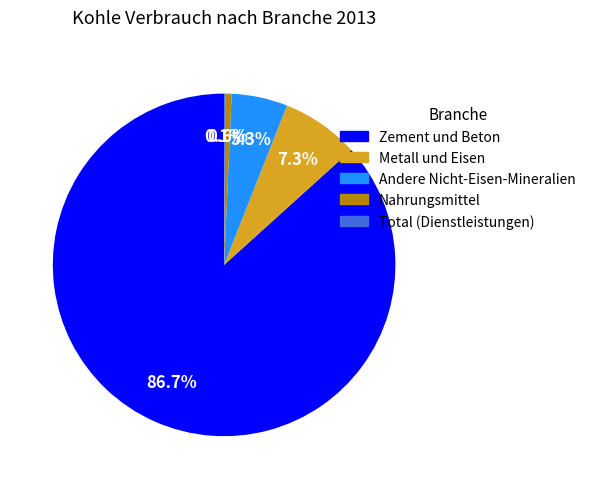

What is the largest slice in the pie chart?

Zement und Beton